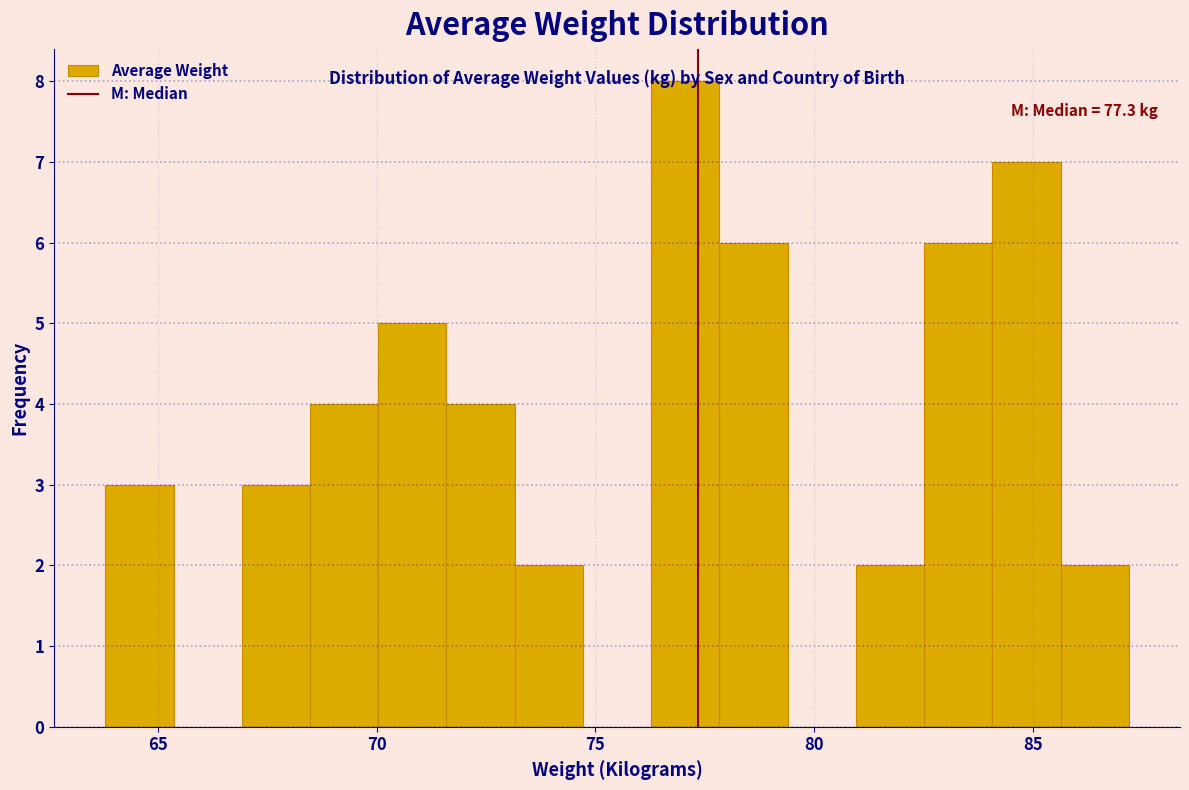

Read against the x-axis, roughly where is the centre of the tallest bar?

77.0